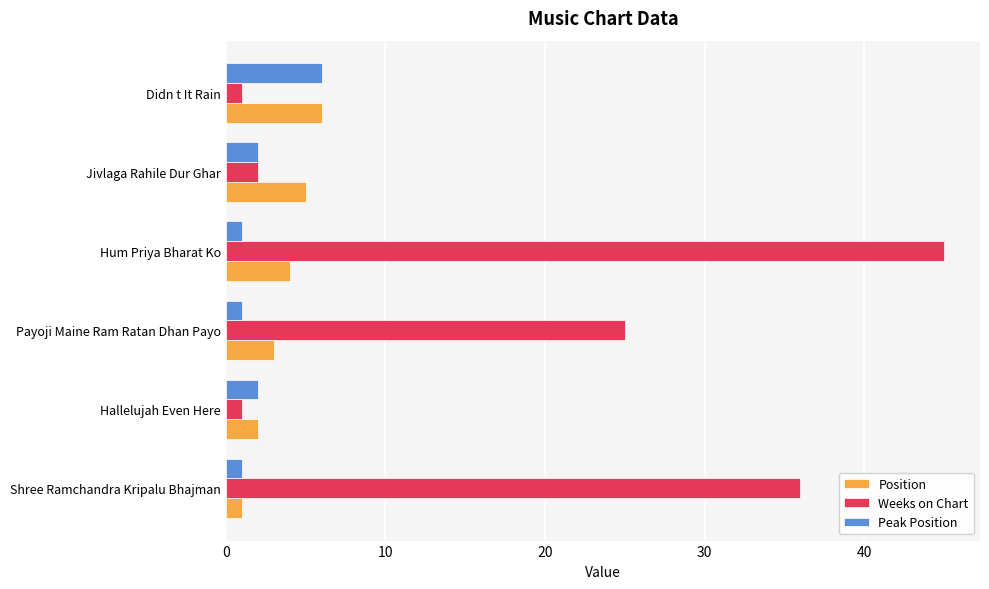

What is the maximum value for Position?

6